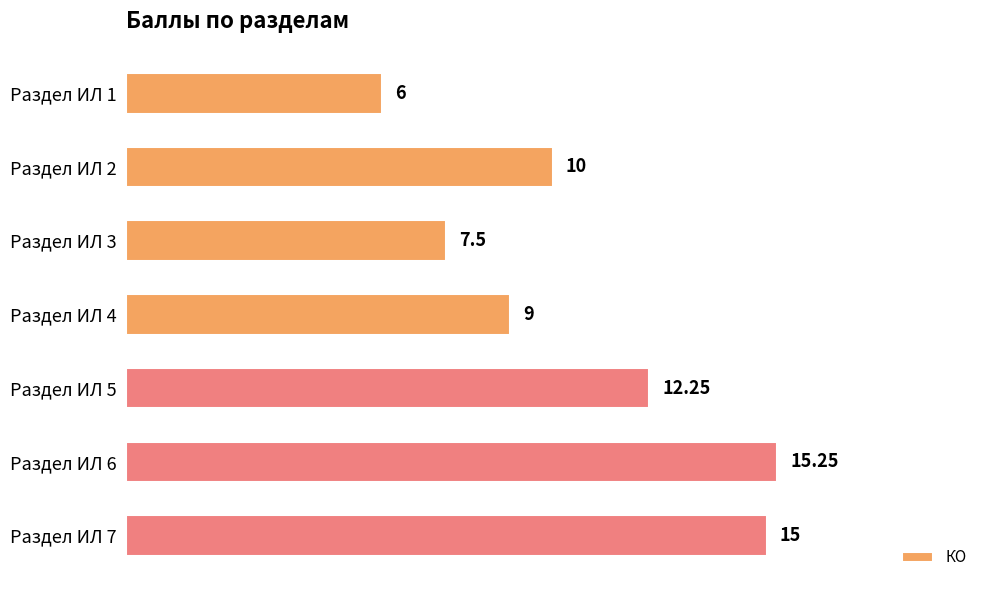

What is the average value?

10.7